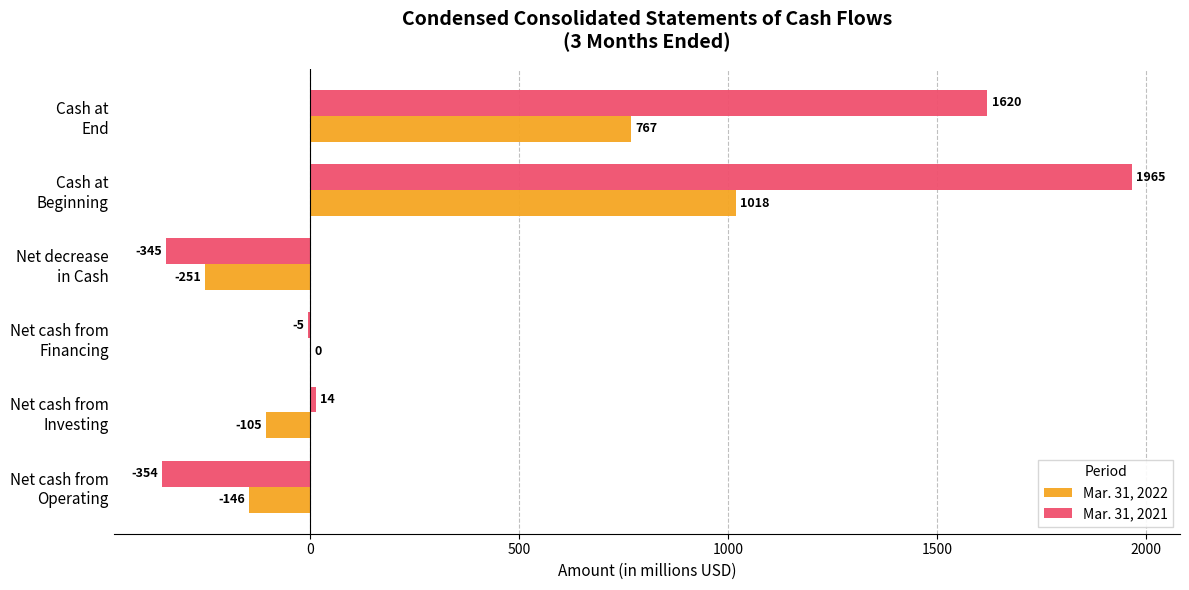

What is the highest value of the Mar. 31, 2022 series?

1018